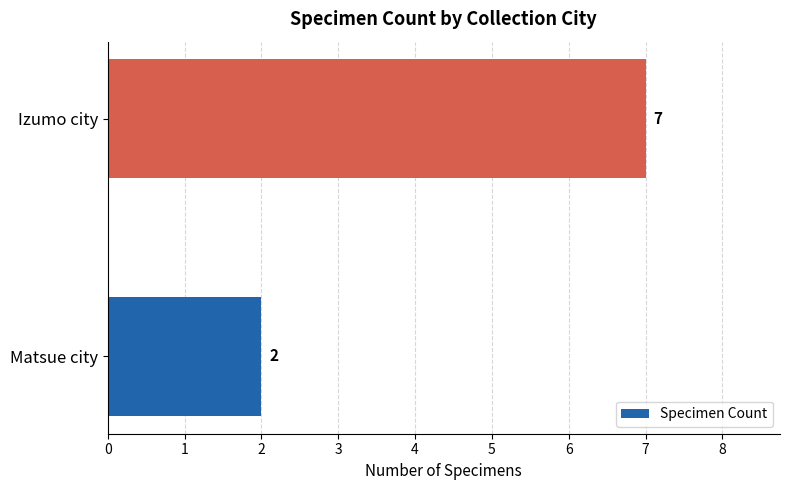

The value at Izumo city is 12. True or false?

False